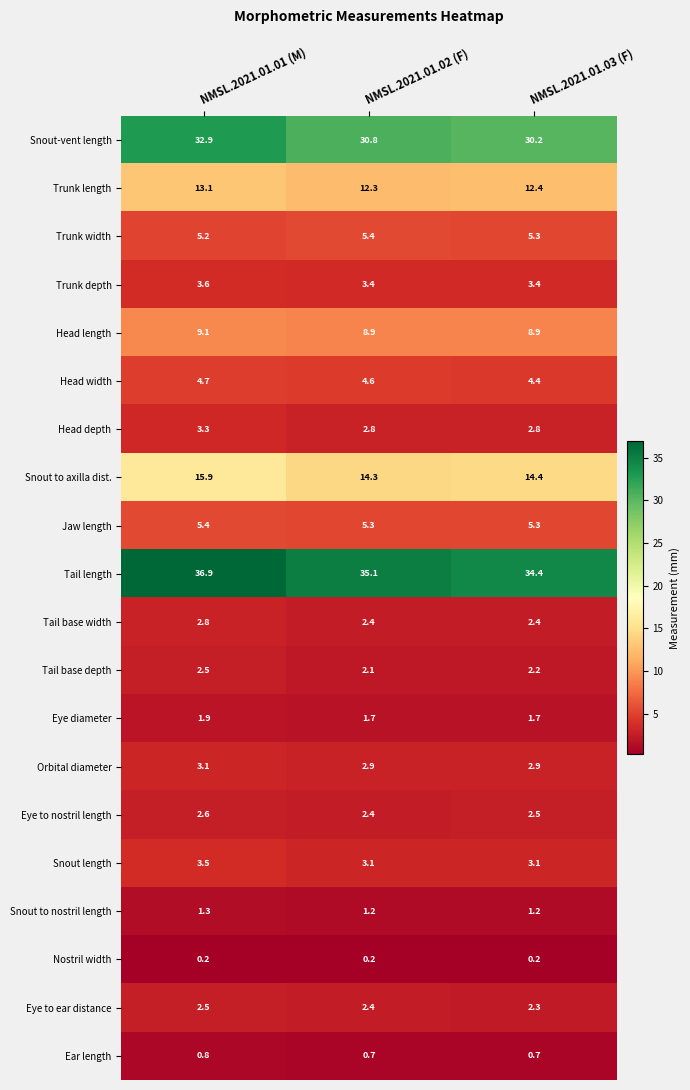

What is the difference between the maximum and minimum values in the Snout to axilla dist. series?

1.6